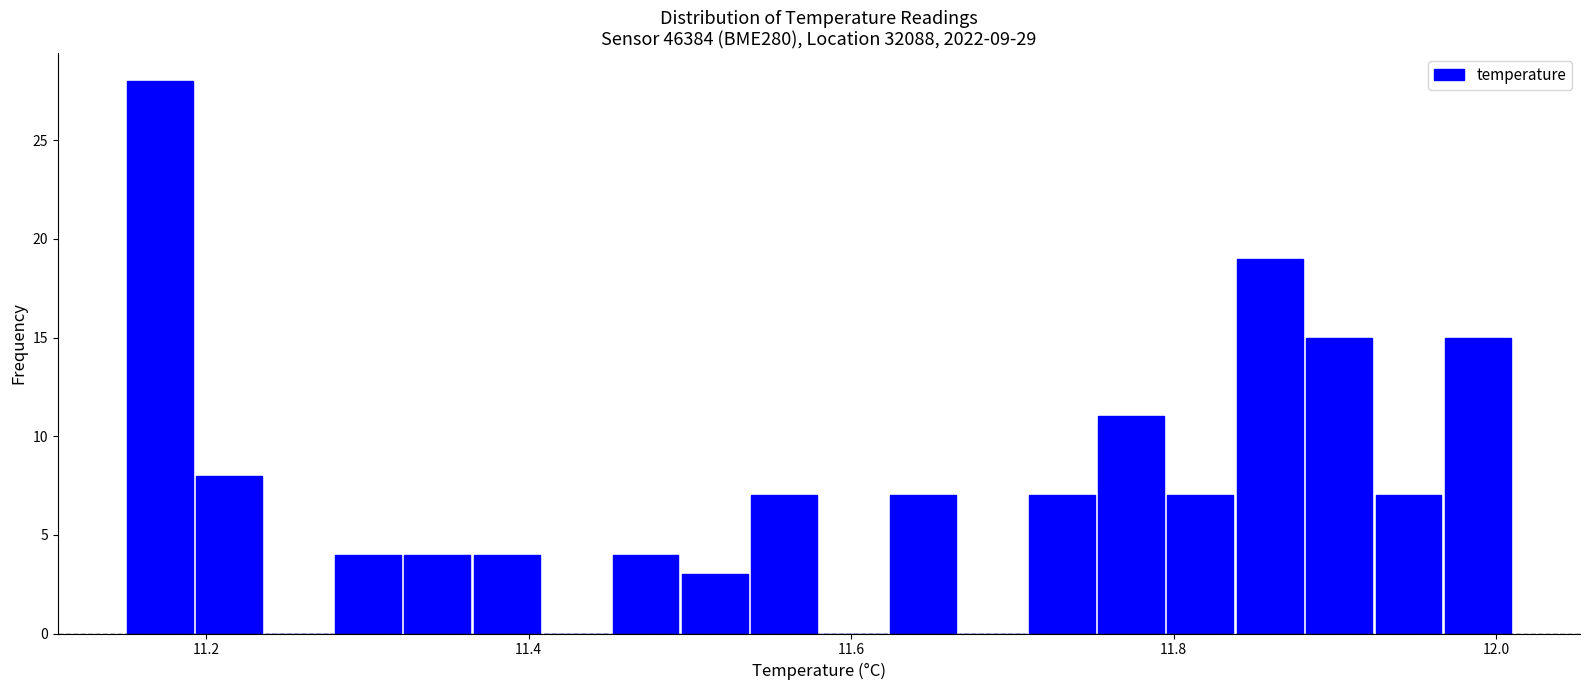

Read against the x-axis, roughly where is the centre of the tallest bar?

11.18